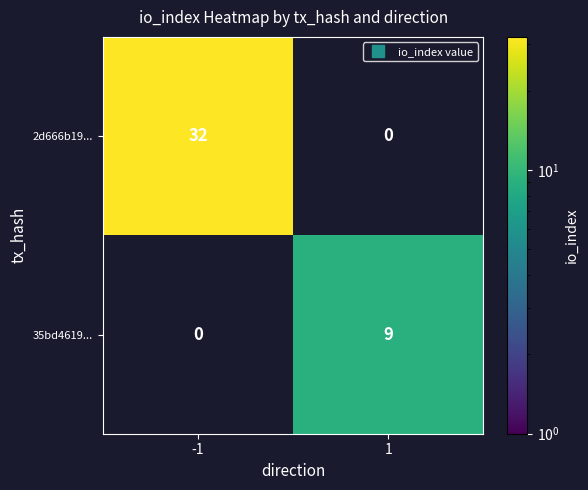

Which category has the highest value in the 2d666b19... series?

-1